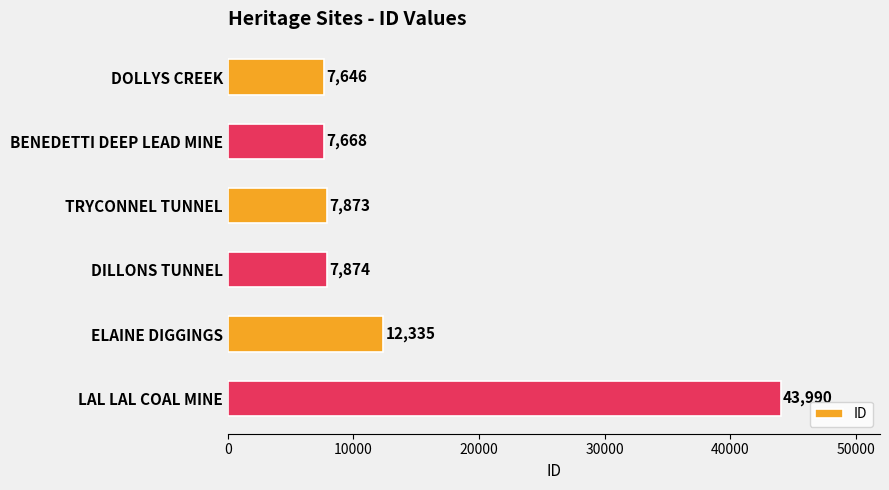

Are the bars grouped side by side (vs. stacked)?

No